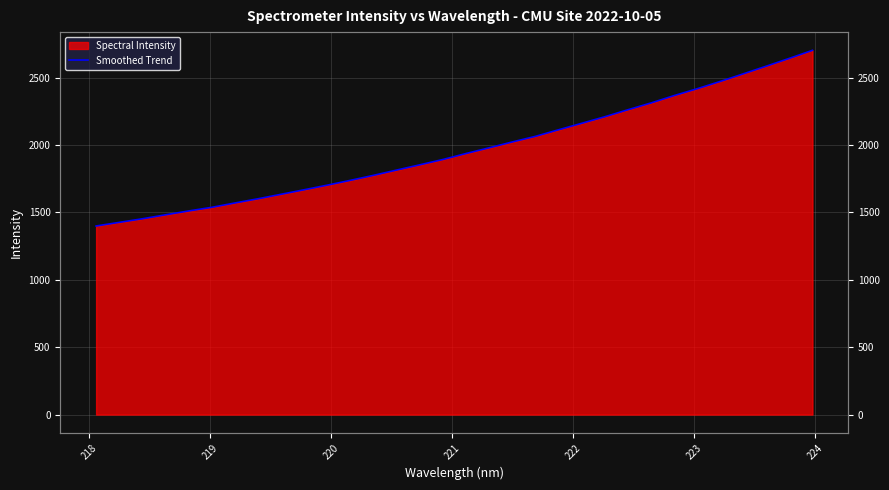

What is the smallest value displayed?

1399.7